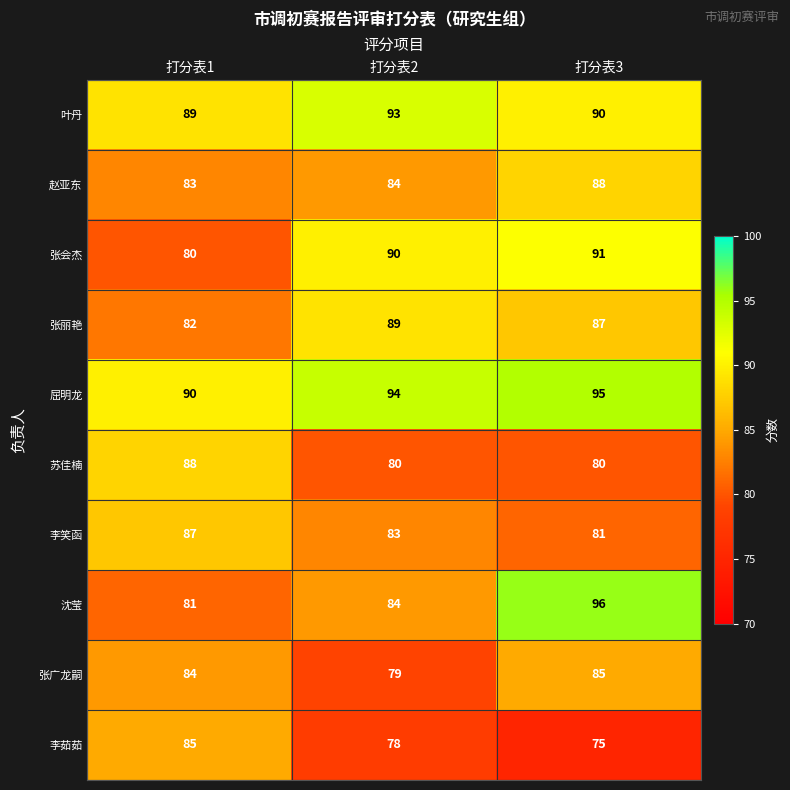

What is the difference between the maximum and minimum values in the 张丽艳 series?

7